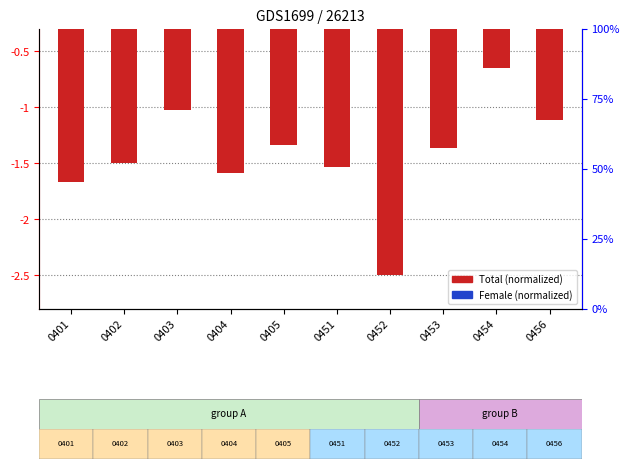

At how many categories does at least one series exceed -1?

10